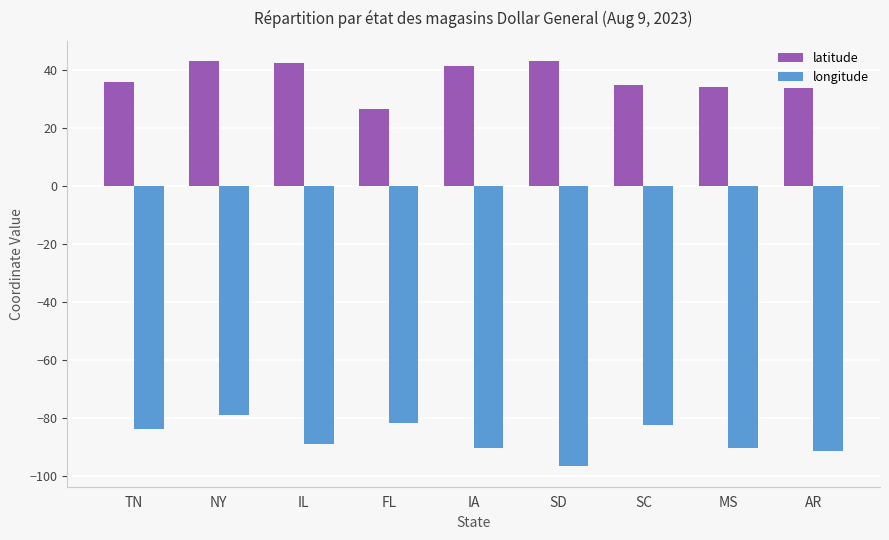

What value does the latitude series have at IA?

41.5